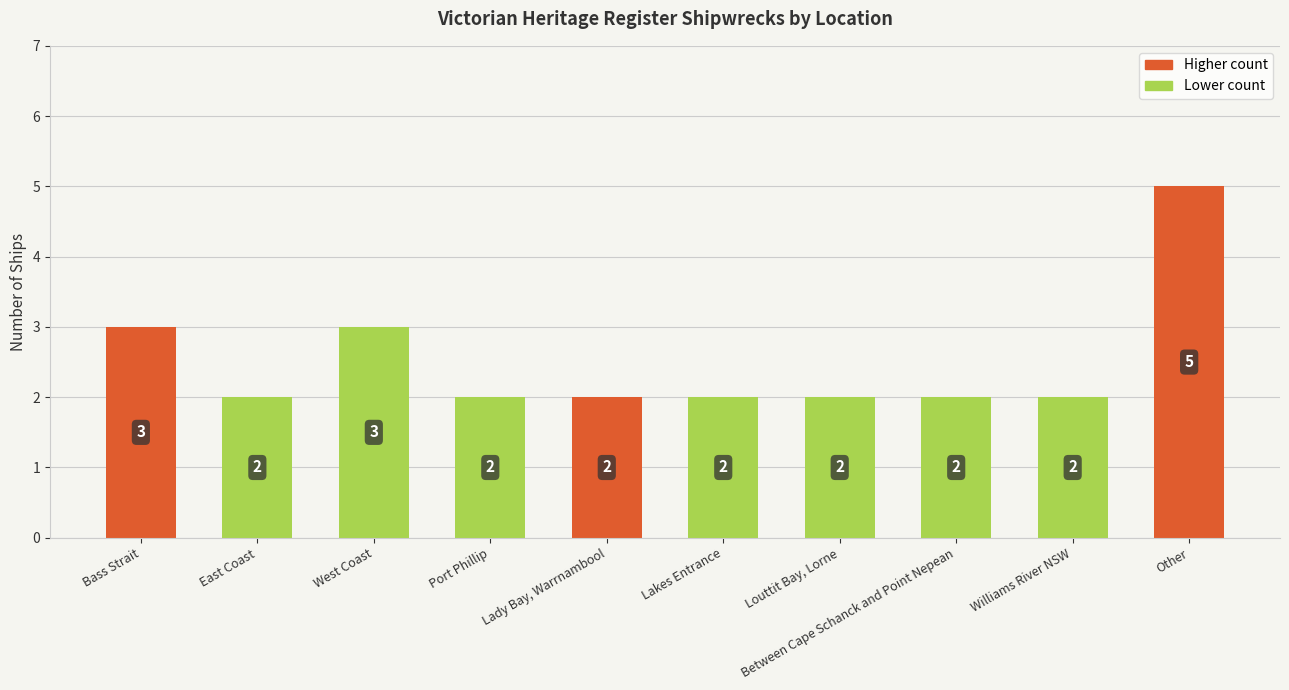

What is the greatest value displayed?

5